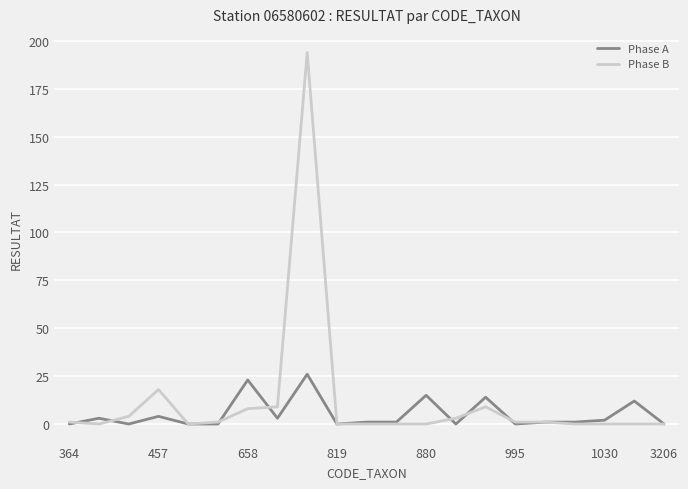

What is the average value of the Phase B series?

12